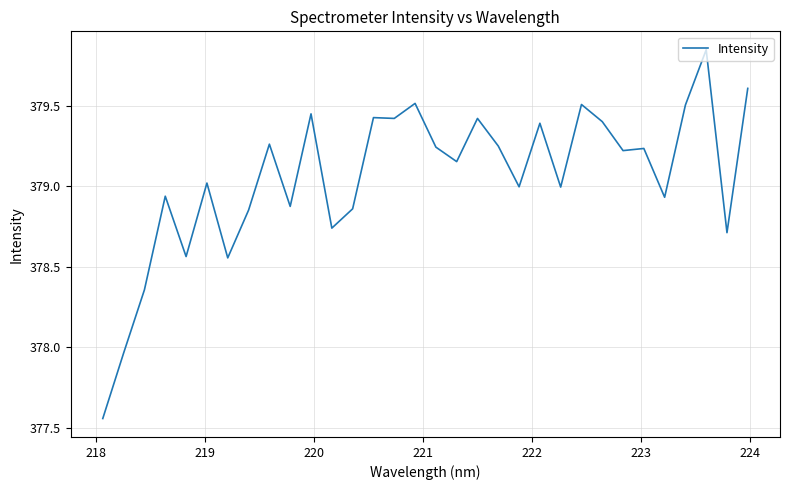

What is the difference between the maximum and minimum values?

2.3